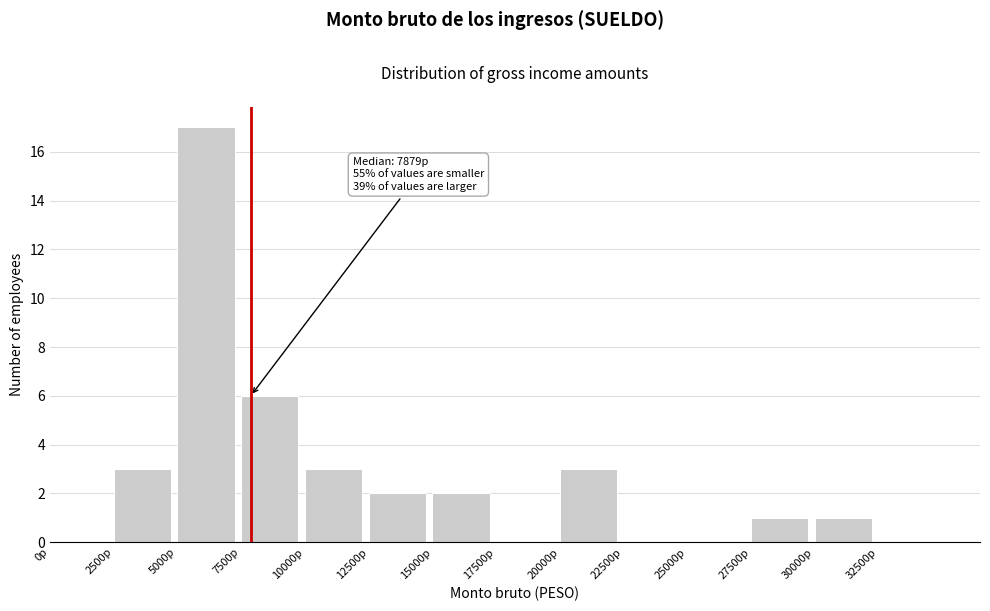

Which range on the x-axis has the tallest bar?

5000 to 7500